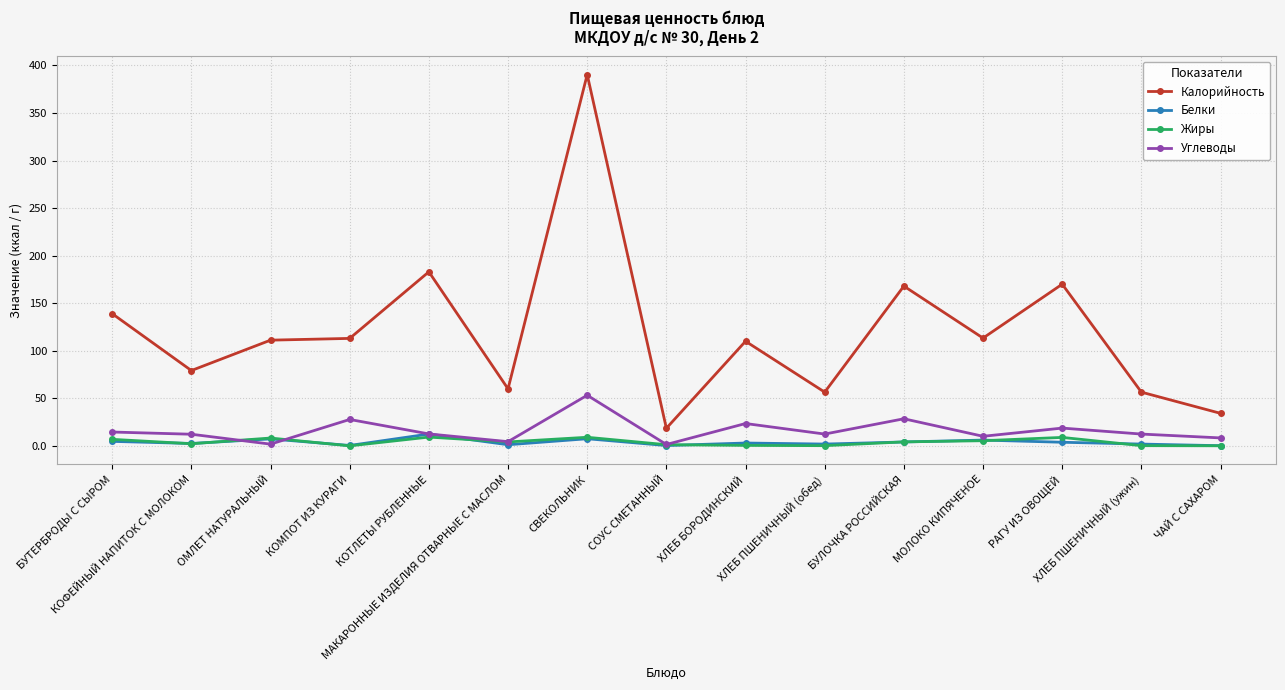

Which series ends up on top after the final intersection of Белки and Жиры?

Белки